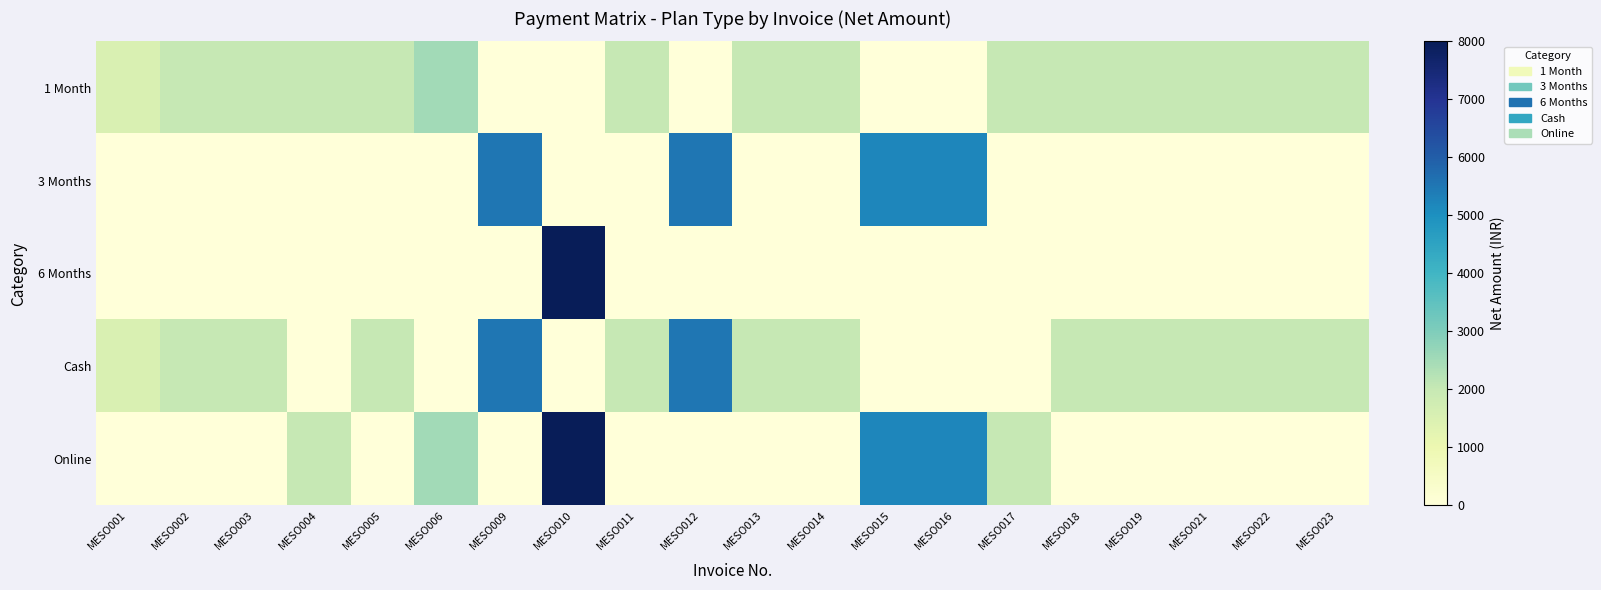

How many distinct data groups are displayed?

5